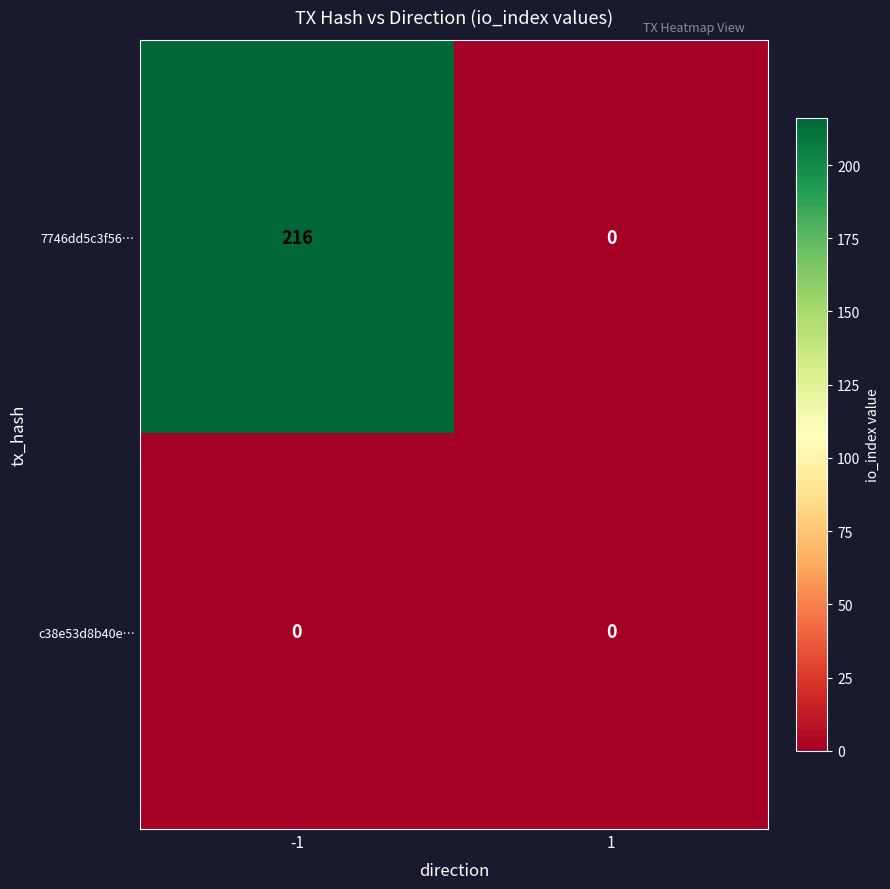

At -1, list the series in order from smallest to largest.

c38e53d8b40e…, 7746dd5c3f56…